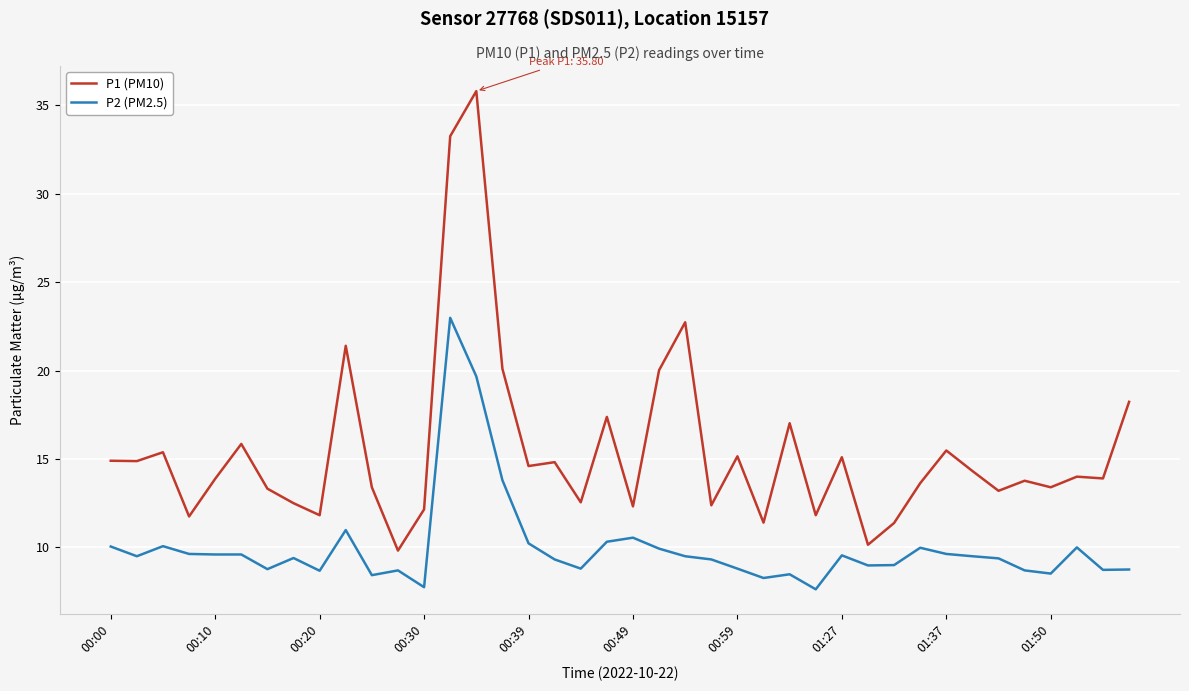

True or false: P2 (PM2.5) and P1 (PM10) intersect in this chart.

False